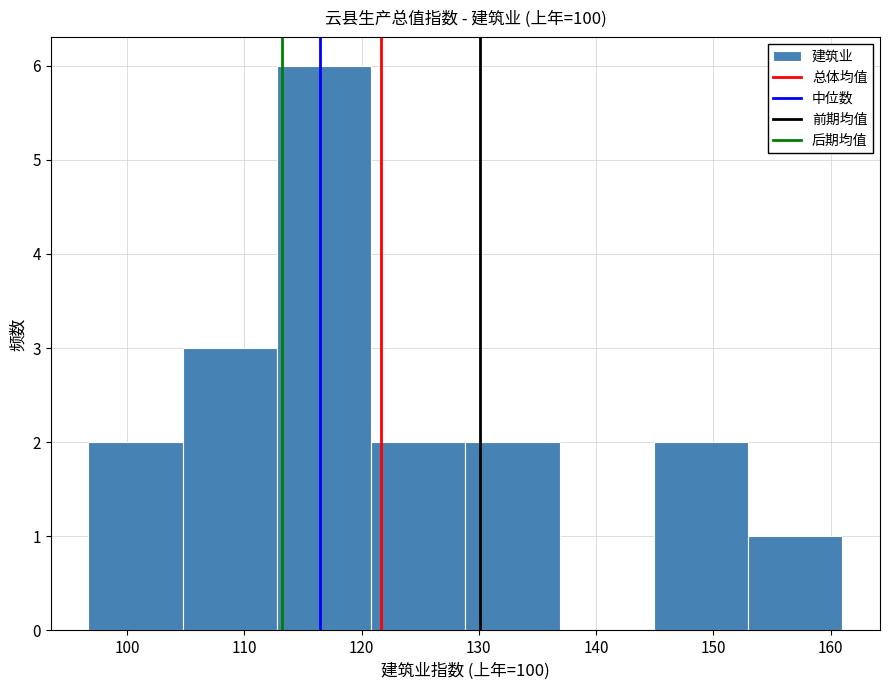

Reading left to right, list every bar in this chart as the range it spans on the x-axis followed by its height. Neither the bar edges nor the heights are printed on the chart, so give them approximately, as read against the axes.

97 to 105: 2
105 to 113: 3
113 to 121: 6
121 to 129: 2
129 to 137: 2
137 to 145: 0
145 to 153: 2
153 to 161: 1